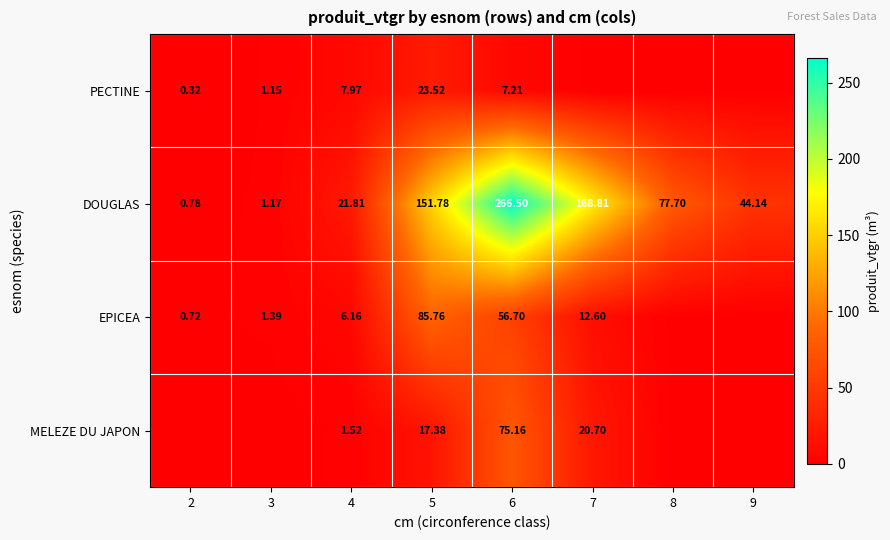

Rank the series at 5 from lowest to highest value.

MELEZE DU JAPON, PECTINE, EPICEA, DOUGLAS